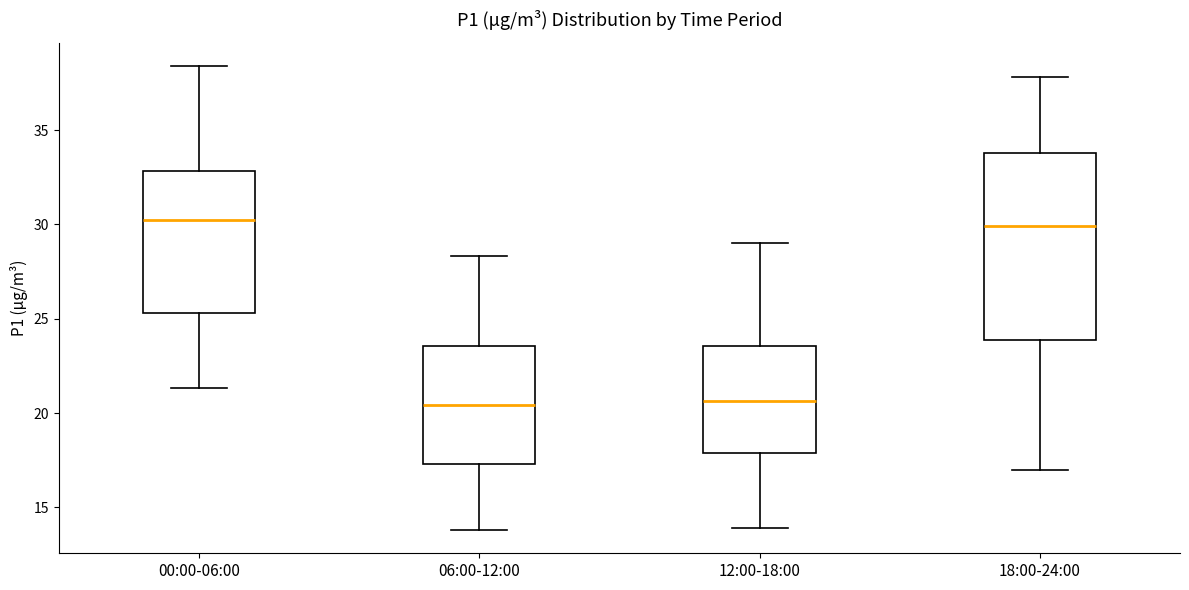

Reading left to right, read every box against the y-axis: the position of its median line, the range the box covers, and the ends of its whiskers. The values are not printed on the chart, so give them approximately, as read against the axis.

00:00-06:00: median 30.0, box 25.5 to 33.0, whiskers 21.5 to 38.5
06:00-12:00: median 20.5, box 17.5 to 23.5, whiskers 14.0 to 28.5
12:00-18:00: median 20.5, box 18.0 to 23.5, whiskers 14.0 to 29.0
18:00-24:00: median 30.0, box 24.0 to 34.0, whiskers 17.0 to 38.0